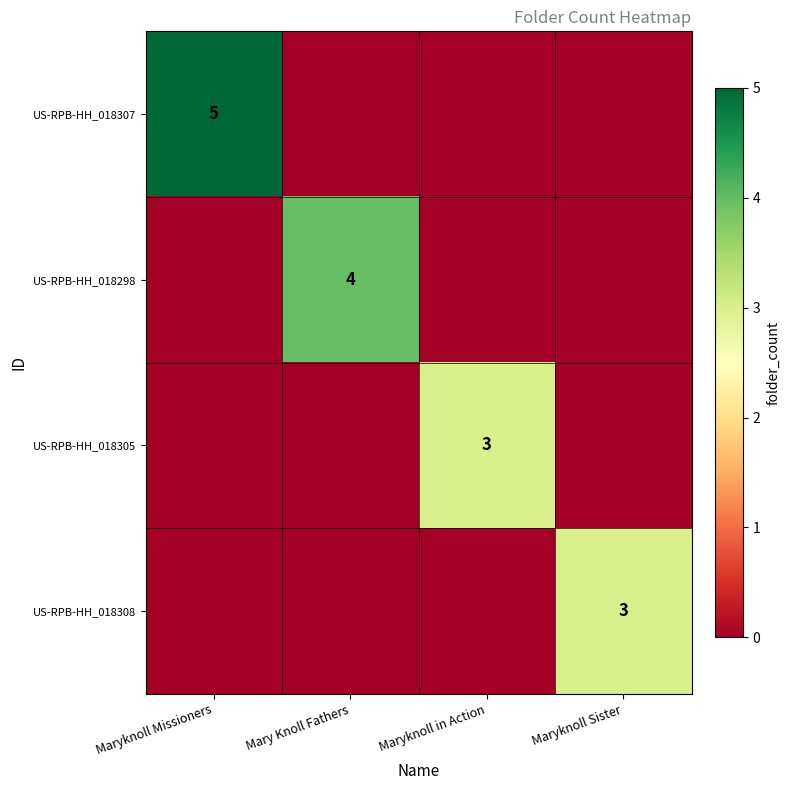

Is it true that US-RPB-HH_018305 equals 1 at Maryknoll in Action?

False